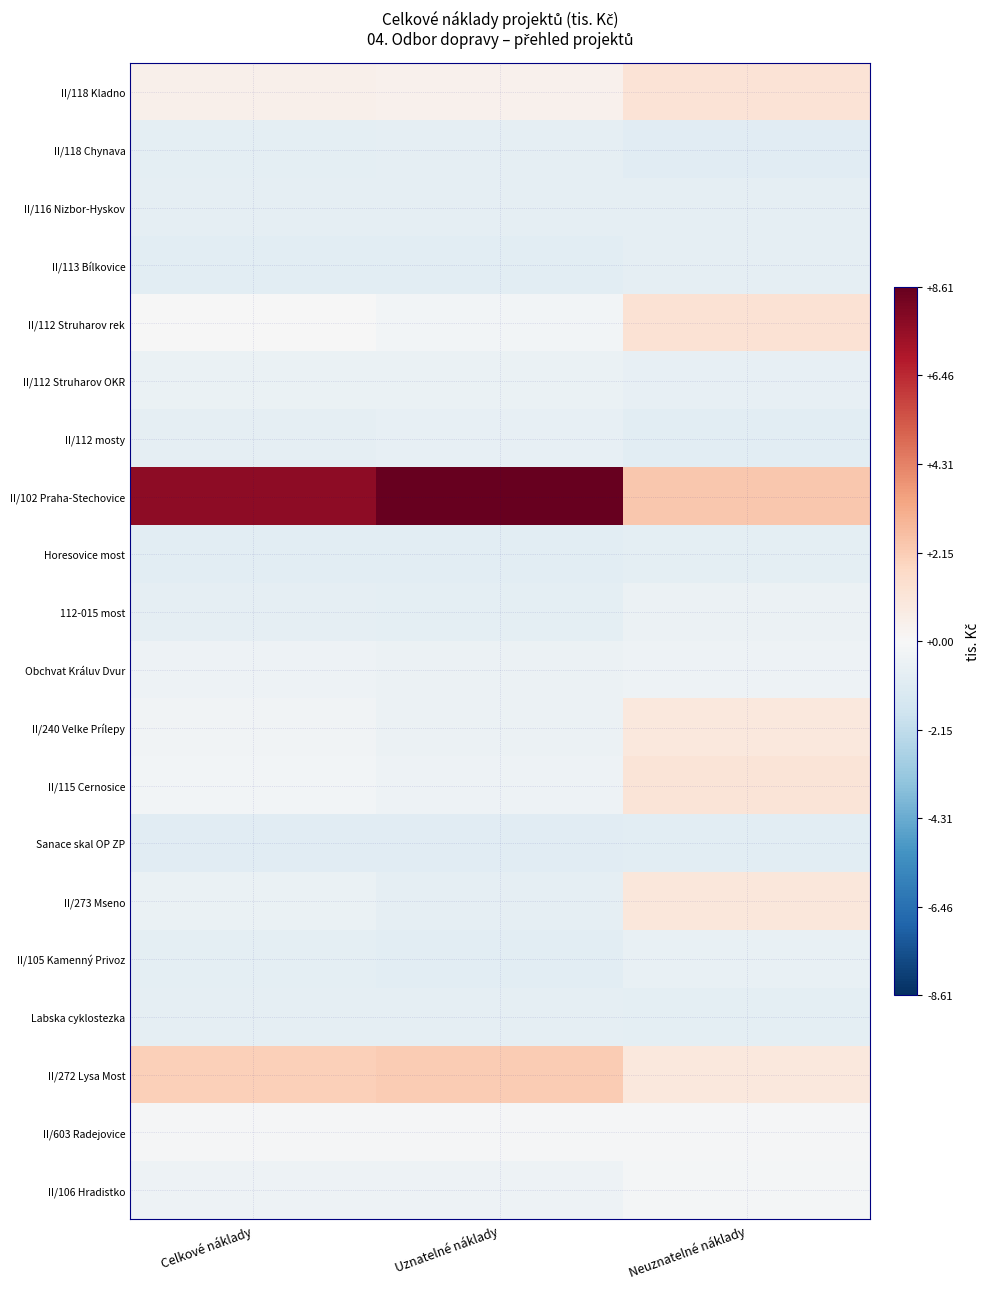

Reading right to left, extract all data points from this chart.

II/106 Hradistko: Neuznatelné náklady=-0.2	Uznatelné náklady=-0.5	Celkové náklady=-0.4
II/603 Radejovice: Neuznatelné náklady=-0.1	Uznatelné náklady=-0.1	Celkové náklady=-0.1
II/272 Lysa Most: Neuznatelné náklady=0.9	Uznatelné náklady=2.2	Celkové náklady=2.0
Labska cyklostezka: Neuznatelné náklady=-0.8	Uznatelné náklady=-0.7	Celkové náklady=-0.8
II/105 Kamenný Privoz: Neuznatelné náklady=-0.6	Uznatelné náklady=-0.9	Celkové náklady=-0.8
II/273 Mseno: Neuznatelné náklady=1.0	Uznatelné náklady=-0.8	Celkové náklady=-0.6
Sanace skal OP ZP: Neuznatelné náklady=-0.9	Uznatelné náklady=-1.0	Celkové náklady=-1.0
II/115 Cernosice: Neuznatelné náklady=1.1	Uznatelné náklady=-0.5	Celkové náklady=-0.2
II/240 Velke Prílepy: Neuznatelné náklady=0.9	Uznatelné náklady=-0.5	Celkové náklady=-0.3
Obchvat Králuv Dvur: Neuznatelné náklady=-0.5	Uznatelné náklady=-0.5	Celkové náklady=-0.5
112-015 most: Neuznatelné náklady=-0.5	Uznatelné náklady=-0.8	Celkové náklady=-0.8
Horesovice most: Neuznatelné náklady=-0.8	Uznatelné náklady=-0.9	Celkové náklady=-0.9
II/102 Praha-Stechovice: Neuznatelné náklady=2.3	Uznatelné náklady=8.6	Celkové náklady=7.7
II/112 mosty: Neuznatelné náklady=-0.9	Uznatelné náklady=-0.7	Celkové náklady=-0.7
II/112 Struharov OKR: Neuznatelné náklady=-0.7	Uznatelné náklady=-0.6	Celkové náklady=-0.6
II/112 Struharov rek: Neuznatelné náklady=1.2	Uznatelné náklady=-0.3	Celkové náklady=-0.0
II/113 Bílkovice: Neuznatelné náklady=-0.8	Uznatelné náklady=-0.9	Celkové náklady=-0.9
II/116 Nizbor-Hyskov: Neuznatelné náklady=-0.8	Uznatelné náklady=-0.8	Celkové náklady=-0.8
II/118 Chynava: Neuznatelné náklady=-1.0	Uznatelné náklady=-0.8	Celkové náklady=-0.8
II/118 Kladno: Neuznatelné náklady=1.2	Uznatelné náklady=0.3	Celkové náklady=0.5